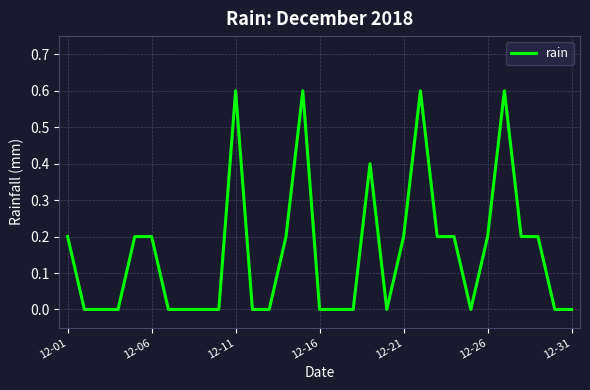

How many lines are shown in the chart?

1